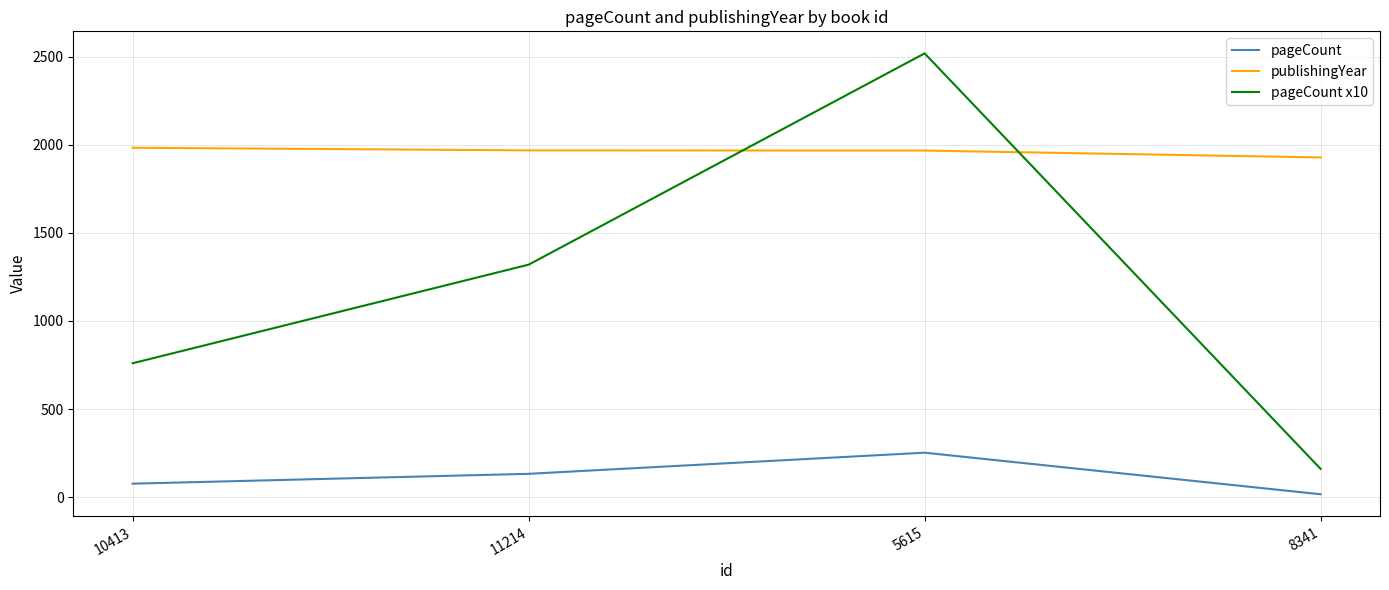

What is the difference between the pageCount values at 11214 and 10413?

56